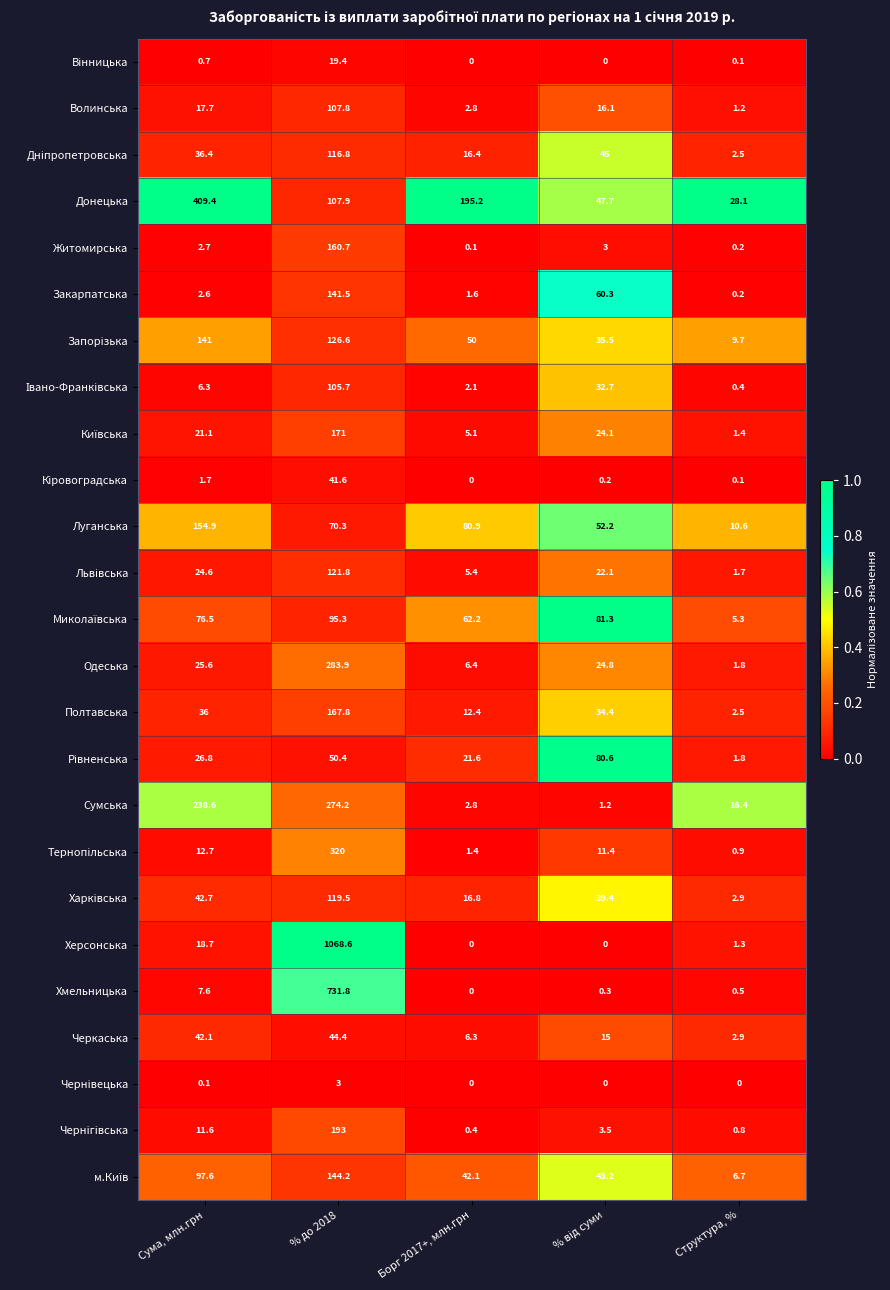

What is the total value across all series at Сума, млн.грн?

1455.7